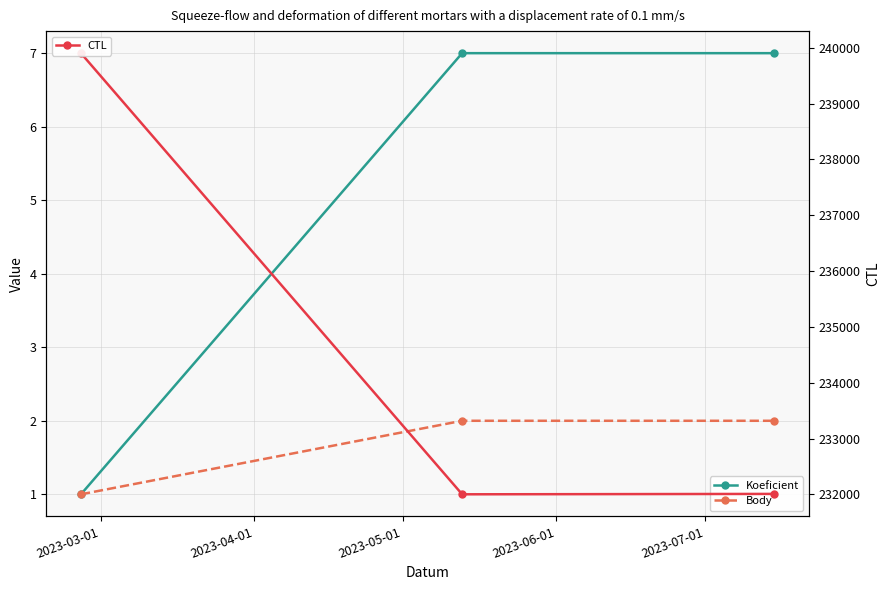

What are all the series names shown in the legend?

Koeficient, Body, CTL